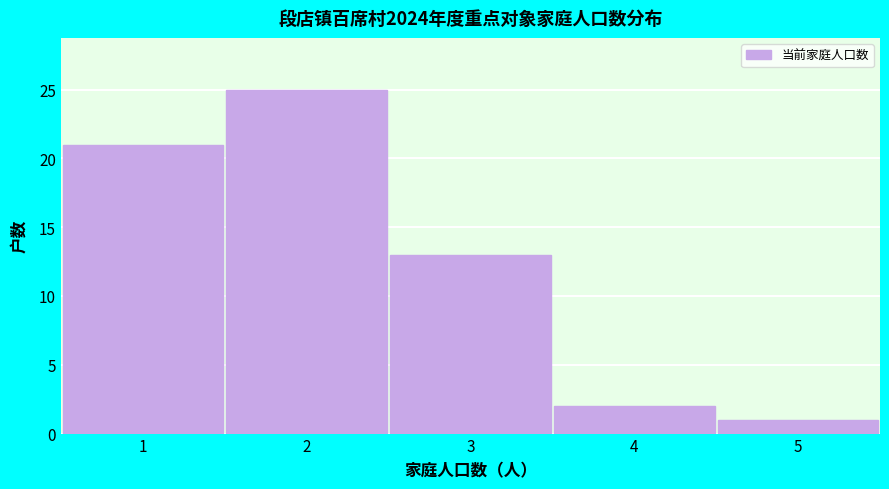

Reading left to right, list every bar in this chart as the range it spans on the x-axis followed by its height. The values are not printed on the chart, so give them approximately, as read against the axis.

0.5 to 1.5: 21
1.5 to 2.5: 25
2.5 to 3.5: 13
3.5 to 4.5: 2
4.5 to 5.5: 1